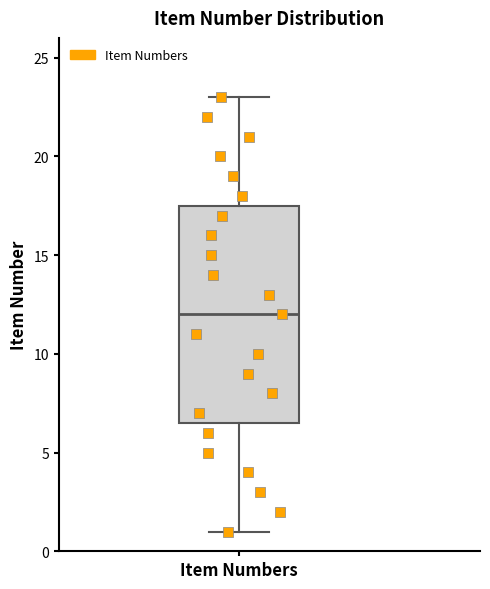

Where is the upper edge of the box for Item Numbers on the y-axis? The values are not printed on the chart, so give them approximately, as read against the axis.

17.5